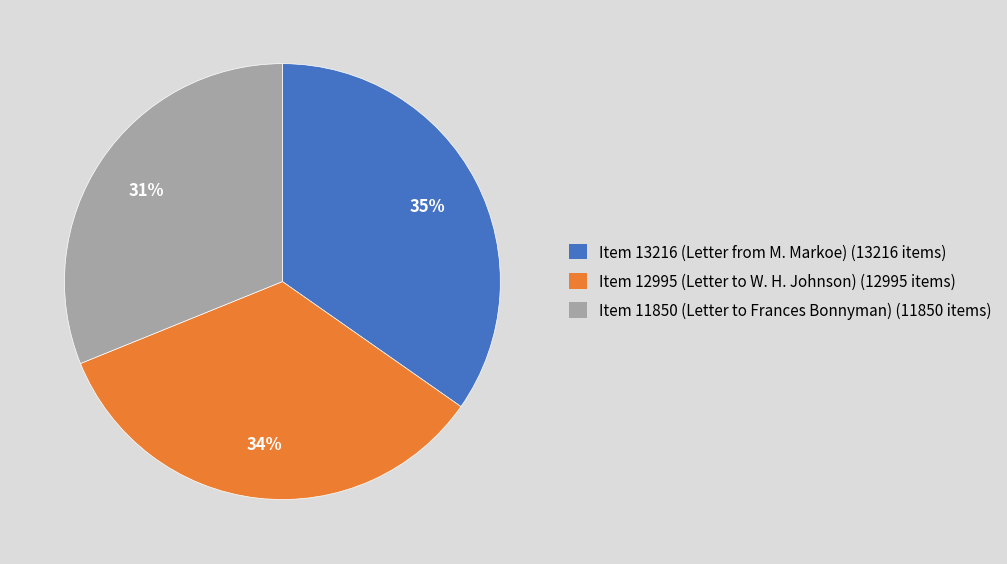

Between Item 13216 (Letter from M. Markoe) and Item 12995 (Letter to W. H. Johnson), which is larger?

Item 13216 (Letter from M. Markoe)